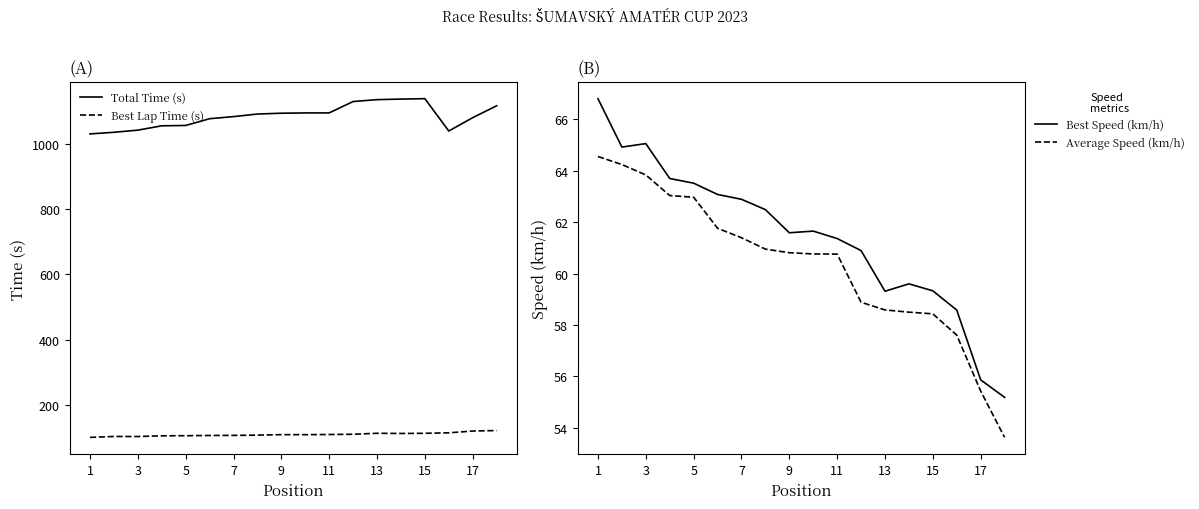

True or false: Best Lap Time (s) and Total Time (s) cross at least once.

False